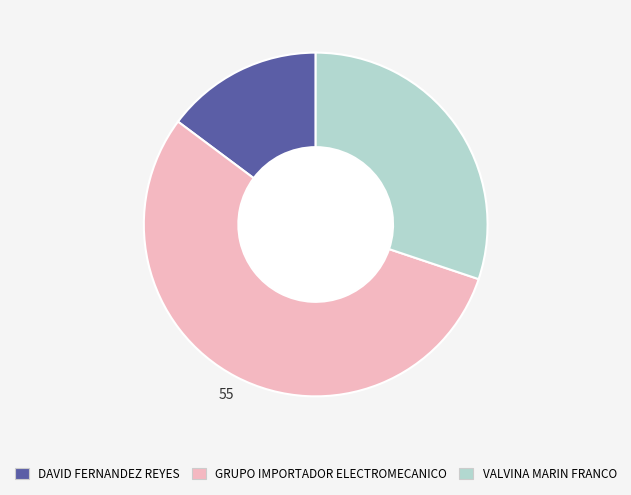

Is there a majority slice in this chart?

Yes